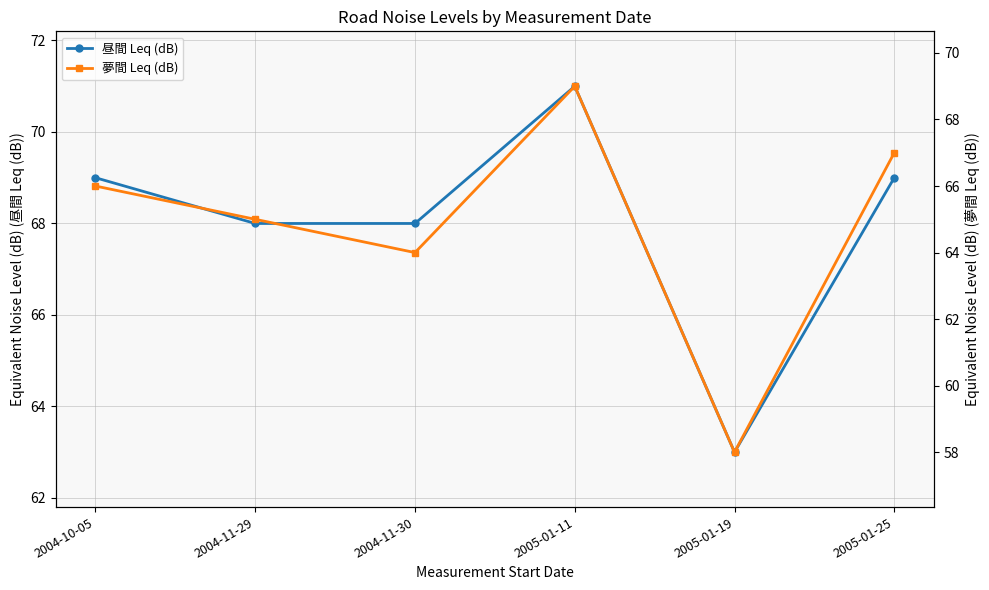

Where is the first local maximum for 夢間 Leq (dB)?

2005-01-11